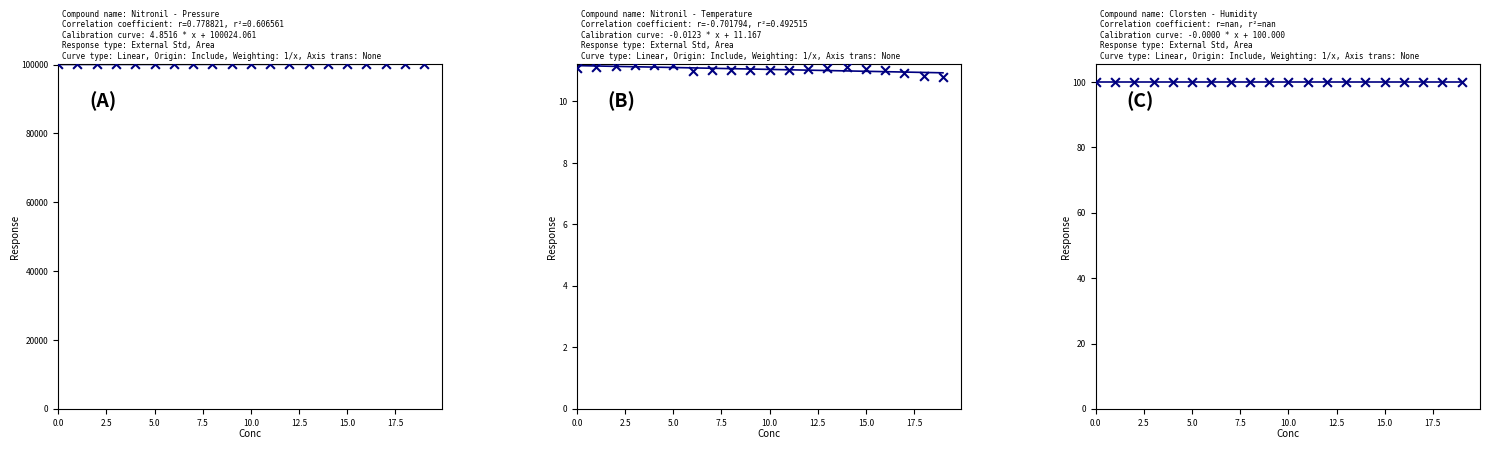

Which series reaches the minimum Y coordinate?

temperature